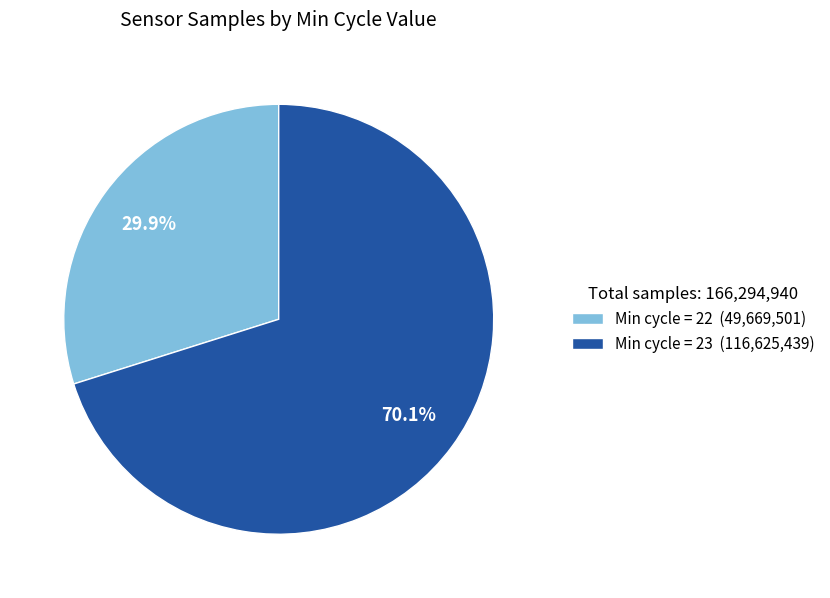

Is there a majority slice in this chart?

Yes